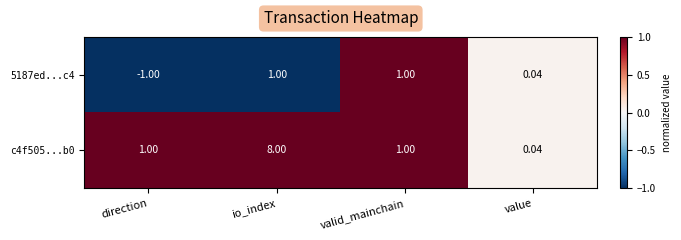

Is the value of c4f505...b0 at value greater than the value of 5187ed...c4 at valid_mainchain?

No